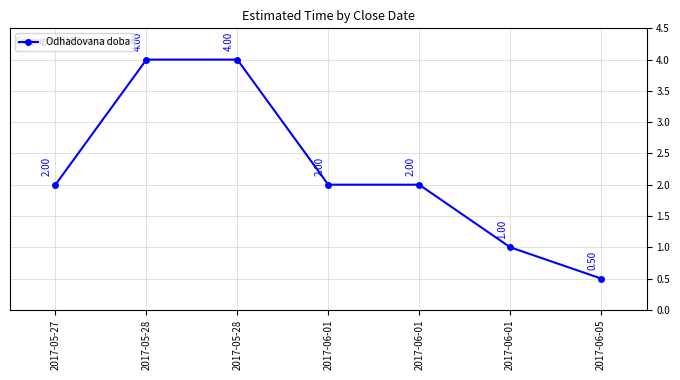

Reading left to right, what are all the values shown in this chart?

2017-05-27=2.0	2017-05-28=4.0	2017-05-28=4.0	2017-06-01=2.0	2017-06-01=2.0	2017-06-01=1.0	2017-06-05=0.5